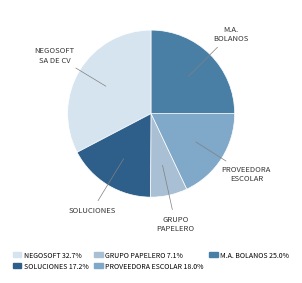

Does any single category account for the majority?

No